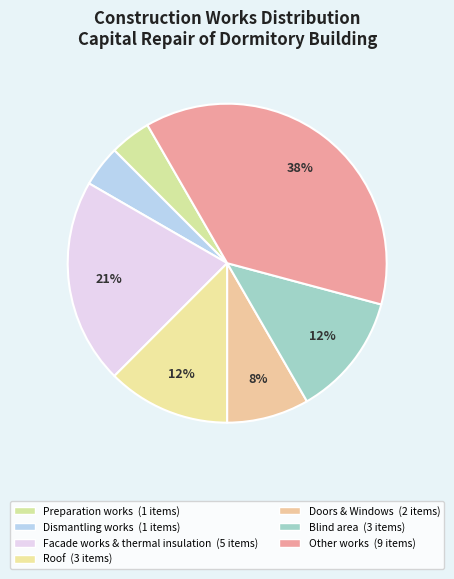

Is there a majority slice in this chart?

No